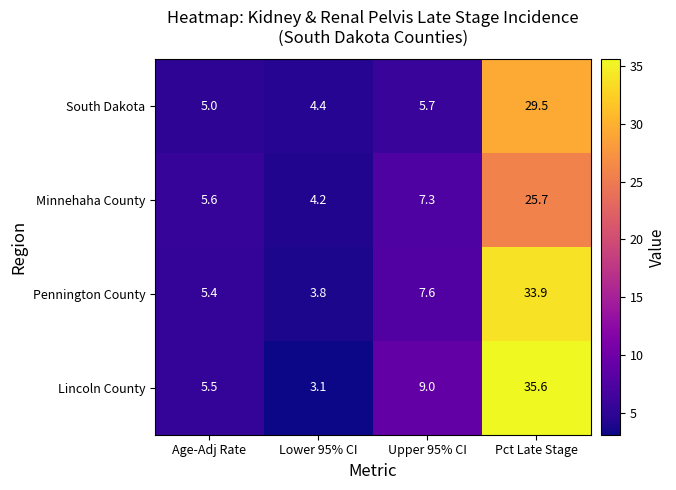

Reading left to right, extract all data points from this chart.

South Dakota: Age-Adj Rate=5.0	Lower 95% CI=4.4	Upper 95% CI=5.7	Pct Late Stage=29.5
Minnehaha County: Age-Adj Rate=5.6	Lower 95% CI=4.2	Upper 95% CI=7.3	Pct Late Stage=25.7
Pennington County: Age-Adj Rate=5.4	Lower 95% CI=3.8	Upper 95% CI=7.6	Pct Late Stage=33.9
Lincoln County: Age-Adj Rate=5.5	Lower 95% CI=3.1	Upper 95% CI=9.0	Pct Late Stage=35.6